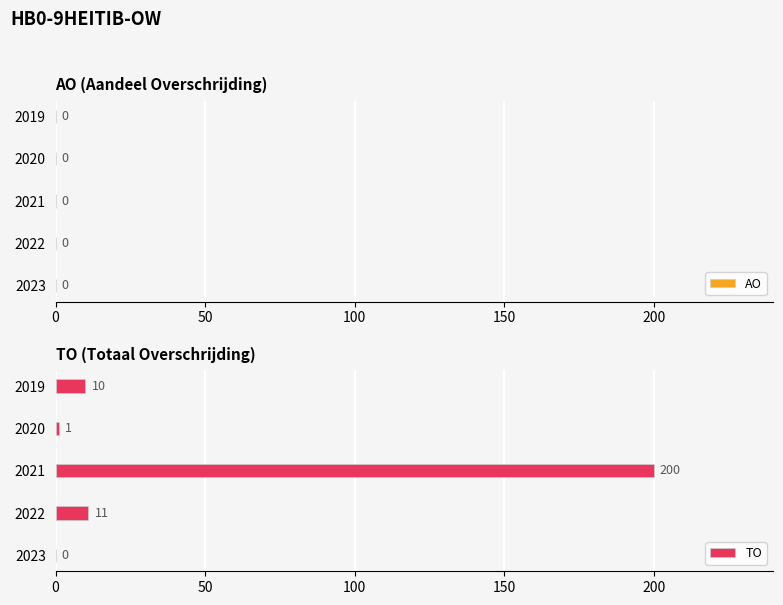

What is the maximum value shown in the chart?

200